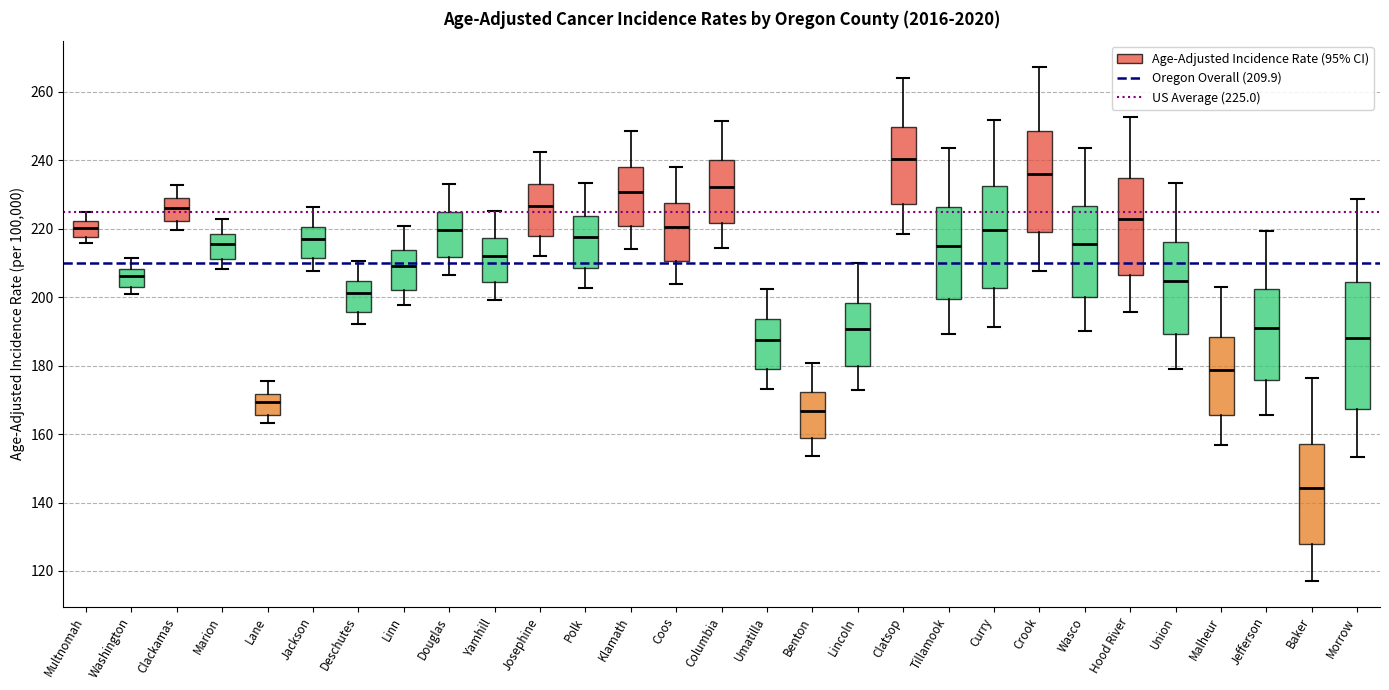

Reading left to right, read every box against the y-axis: the position of its median line, the range the box covers, and the ends of its whiskers. The values are not printed on the chart, so give them approximately, as read against the axis.

Multnomah: median 220, box 218 to 222, whiskers 216 to 226
Washington: median 206, box 202 to 208, whiskers 200 to 212
Clackamas: median 226, box 222 to 228, whiskers 220 to 232
Marion: median 216, box 212 to 218, whiskers 208 to 222
Lane: median 170, box 166 to 172, whiskers 164 to 176
Jackson: median 216, box 212 to 220, whiskers 208 to 226
Deschutes: median 202, box 196 to 204, whiskers 192 to 210
Linn: median 210, box 202 to 214, whiskers 198 to 220
Douglas: median 220, box 212 to 224, whiskers 206 to 234
Yamhill: median 212, box 204 to 218, whiskers 200 to 226
Josephine: median 226, box 218 to 232, whiskers 212 to 242
Polk: median 218, box 208 to 224, whiskers 202 to 234
Klamath: median 230, box 220 to 238, whiskers 214 to 248
Coos: median 220, box 210 to 228, whiskers 204 to 238
Columbia: median 232, box 222 to 240, whiskers 214 to 252
Umatilla: median 188, box 178 to 194, whiskers 174 to 202
Benton: median 166, box 158 to 172, whiskers 154 to 180
Lincoln: median 190, box 180 to 198, whiskers 172 to 210
Clatsop: median 240, box 228 to 250, whiskers 218 to 264
Tillamook: median 216, box 200 to 226, whiskers 190 to 244
Curry: median 220, box 202 to 232, whiskers 192 to 252
Crook: median 236, box 220 to 248, whiskers 208 to 268
Wasco: median 216, box 200 to 226, whiskers 190 to 244
Hood River: median 222, box 206 to 234, whiskers 196 to 252
Union: median 204, box 190 to 216, whiskers 178 to 234
Malheur: median 178, box 166 to 188, whiskers 156 to 204
Jefferson: median 192, box 176 to 202, whiskers 166 to 220
Baker: median 144, box 128 to 158, whiskers 118 to 176
Morrow: median 188, box 168 to 204, whiskers 154 to 228